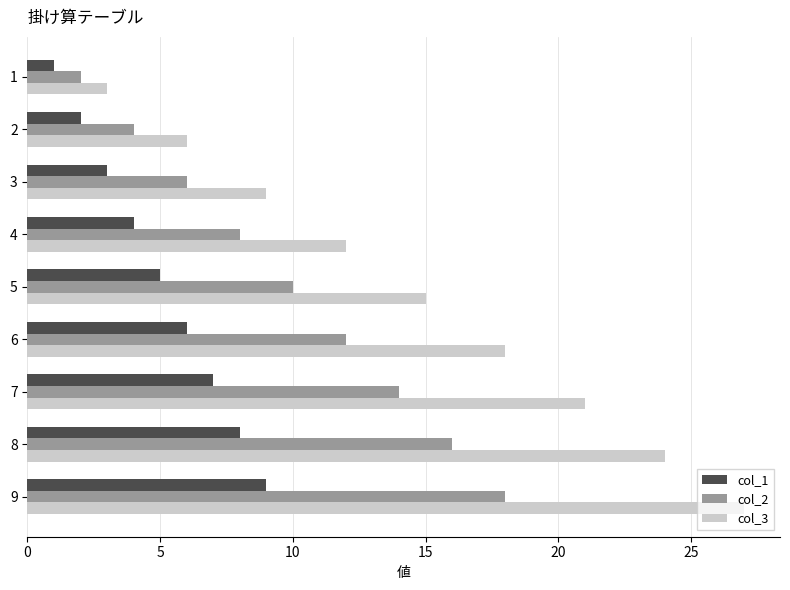

Is it true that col_2 equals 4 at 8?

False